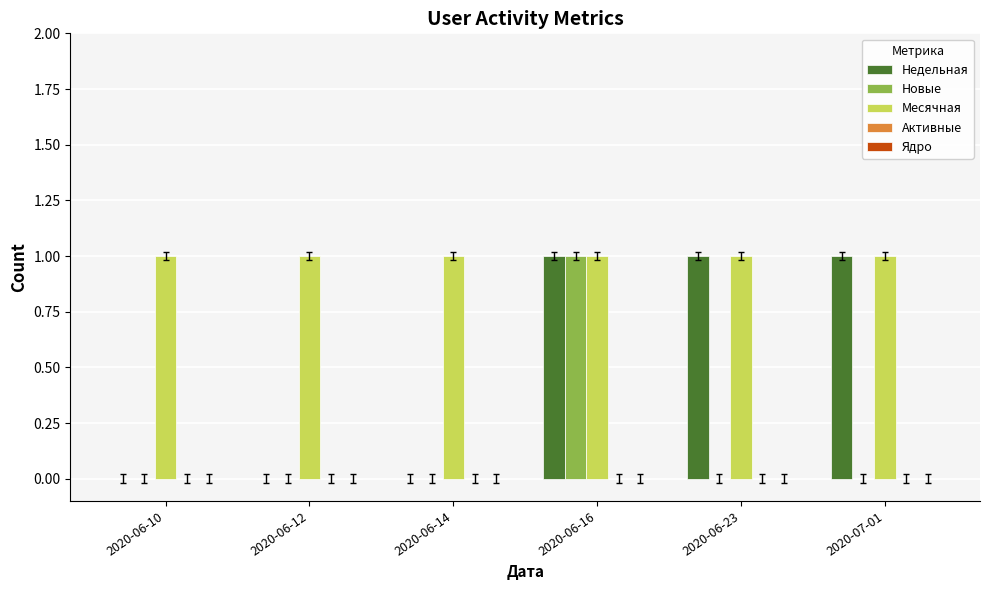

What is the total value across all series at 2020-06-16?

3